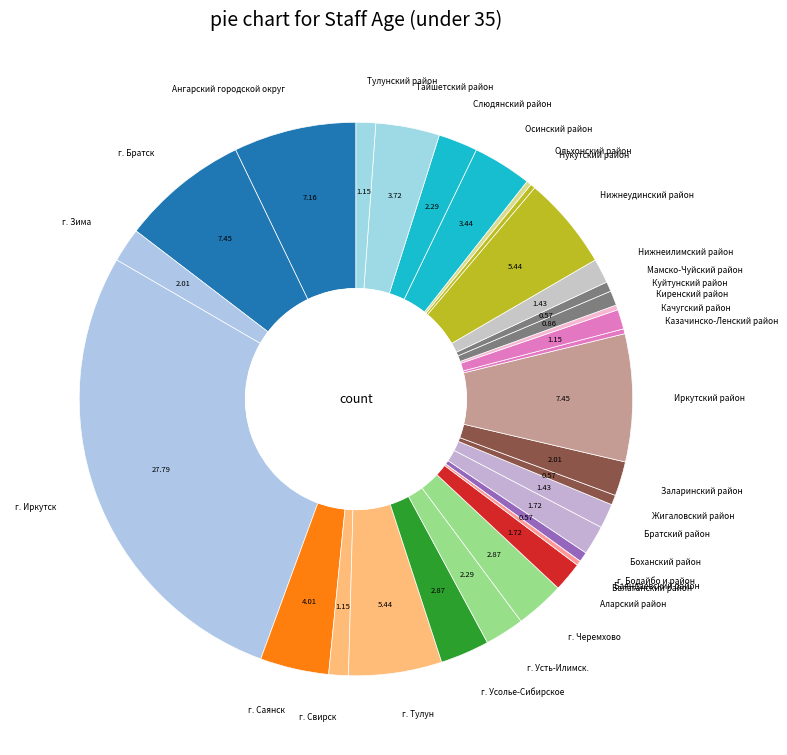

Which slice is the largest?

г. Иркутск